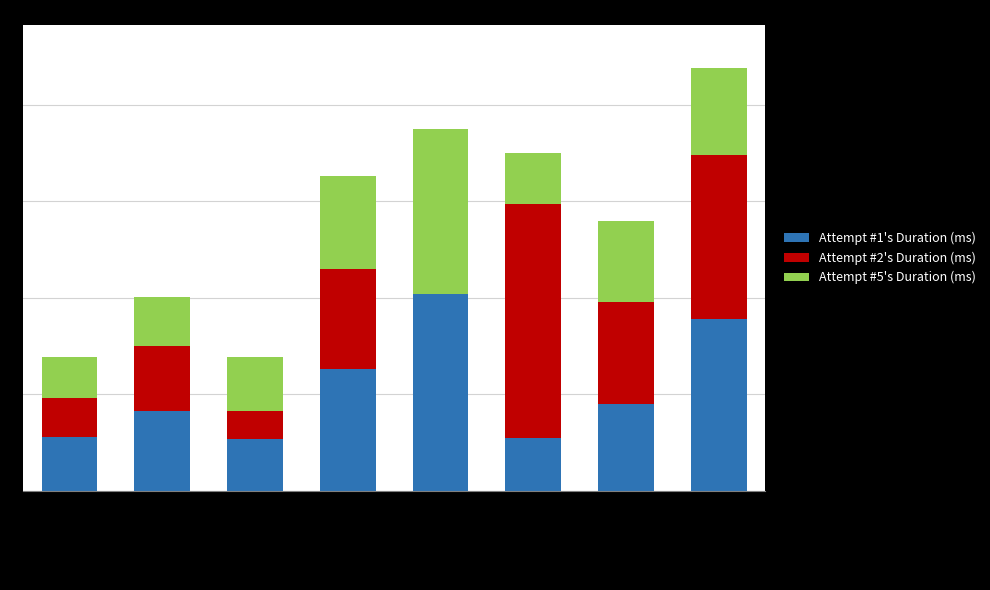

Is it true that Attempt #1's Duration (ms) equals 2534486 at Jerusalem?

True